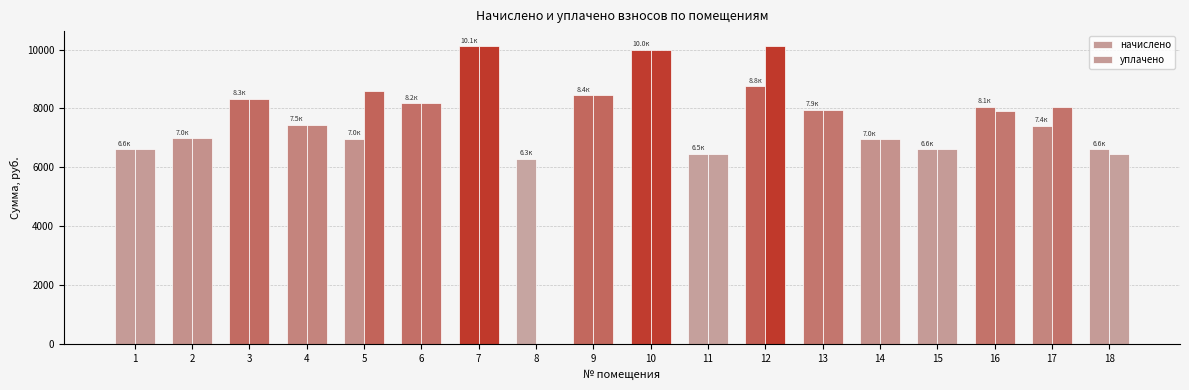

What is the maximum value for начислено?

10118.3